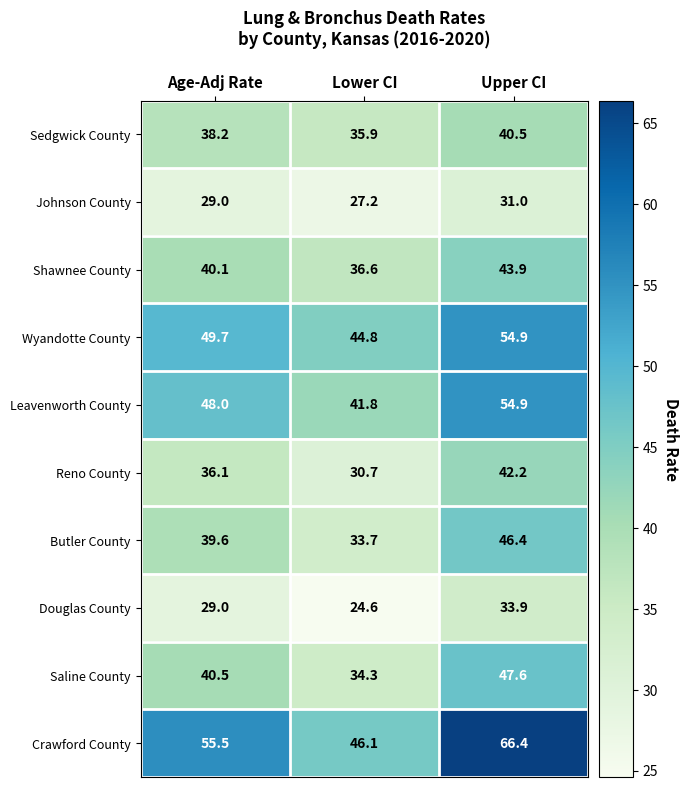

Which series has the widest spread of values?

Crawford County